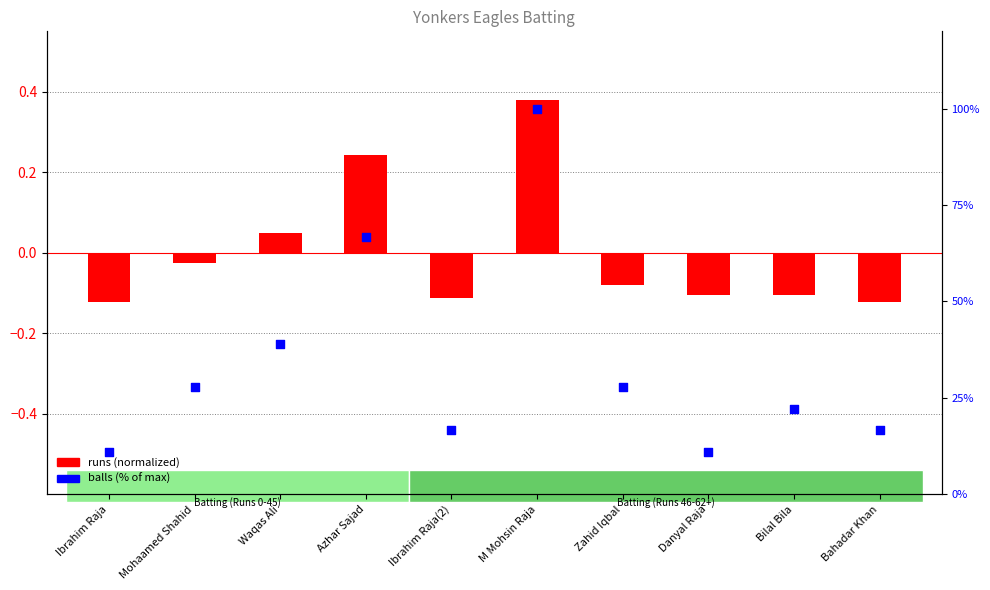

Which series contains the highest Y value?

balls (% of max)